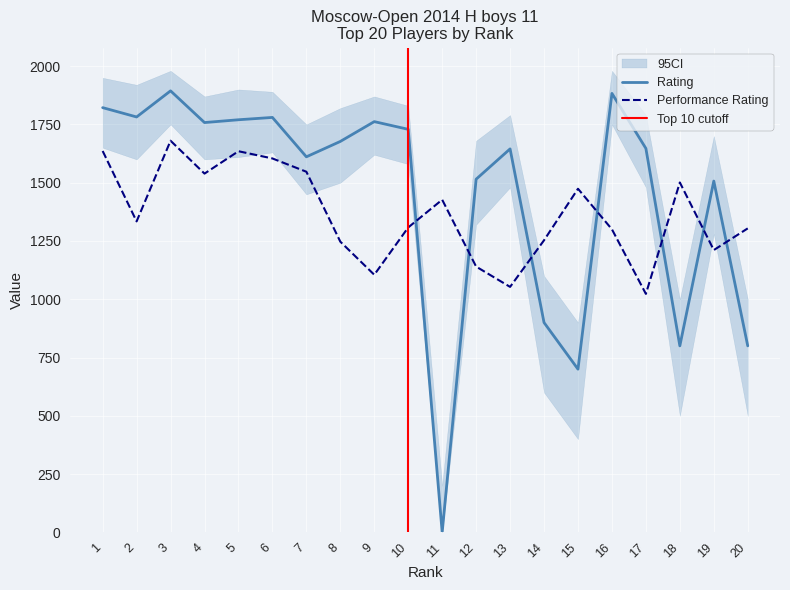

True or false: Rating has more than 1 points higher than both neighbors.

True